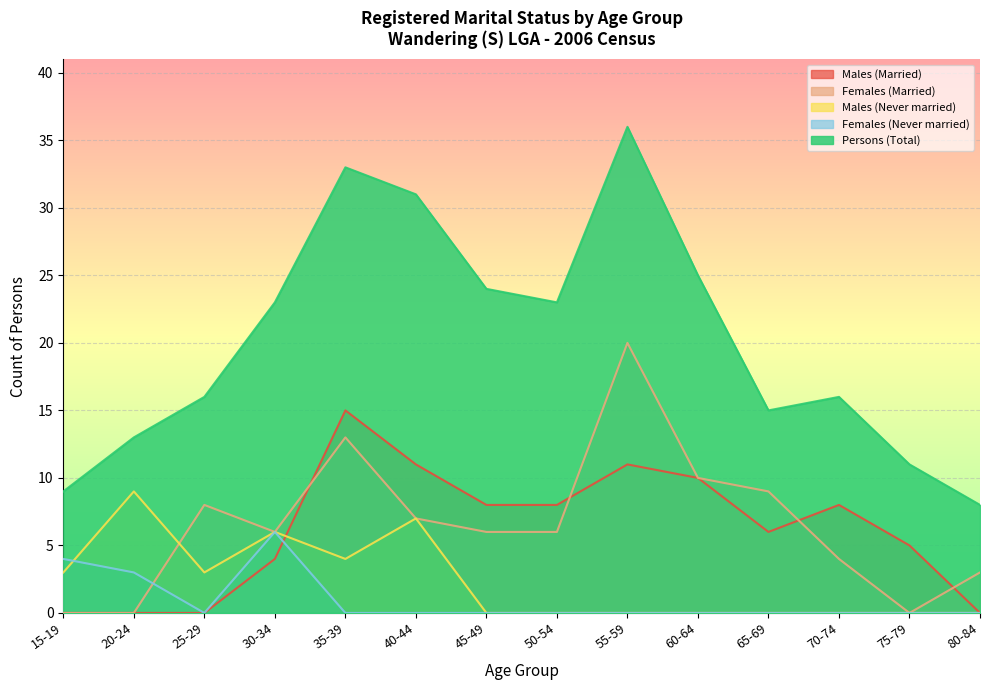

How many lines are shown in the chart?

5